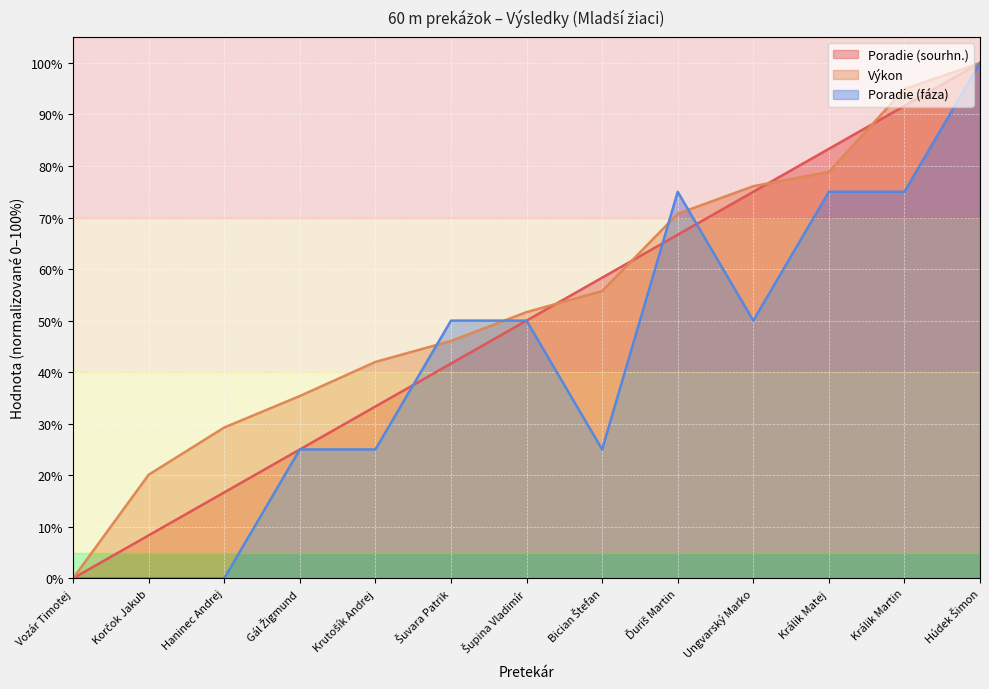

What is the difference between the maximum and minimum values in the Poradie (fáza) series?

100.0